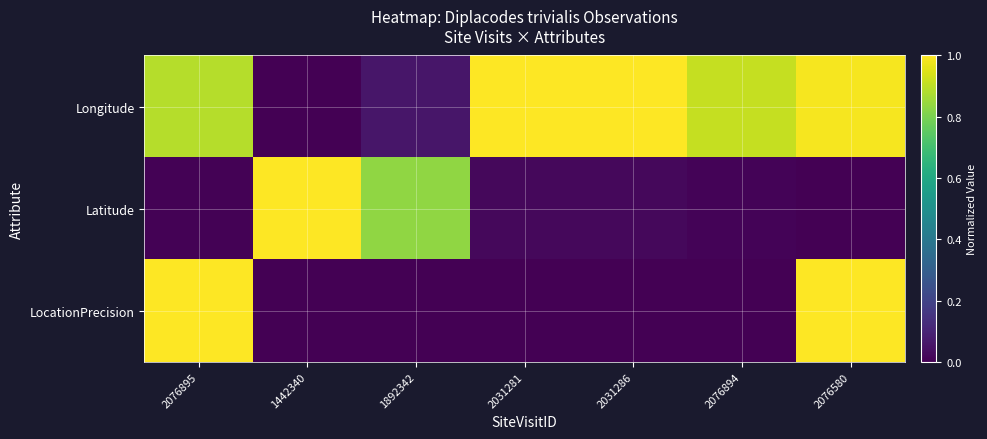

Reading right to left, what are all the values shown in this chart?

Longitude: 2076580=1.0	2076894=0.9	2031286=1.0	2031281=1.0	1892342=0.1	1442340=0.0	2076895=0.9
Latitude: 2076580=0.0	2076894=0.0	2031286=0.0	2031281=0.0	1892342=0.8	1442340=1.0	2076895=0.0
LocationPrecision: 2076580=1.0	2076894=0.0	2031286=0.0	2031281=0.0	1892342=0.0	1442340=0.0	2076895=1.0